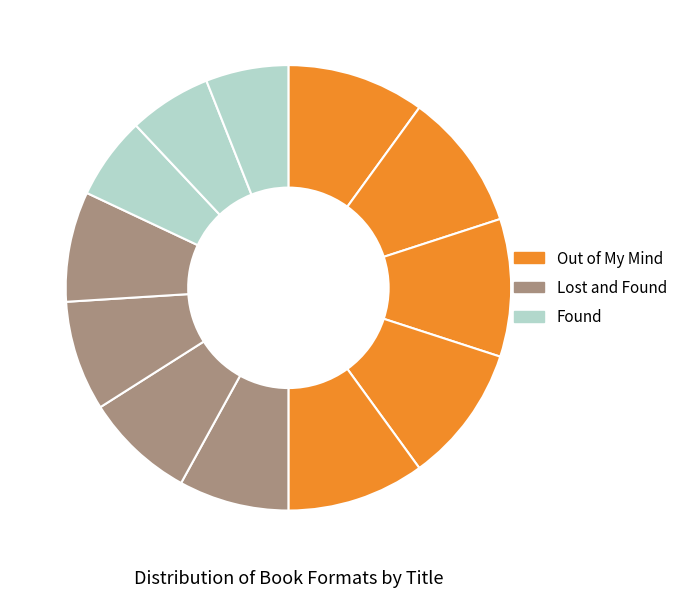

What is the largest slice in the pie chart?

Out of My Mind (eBook)